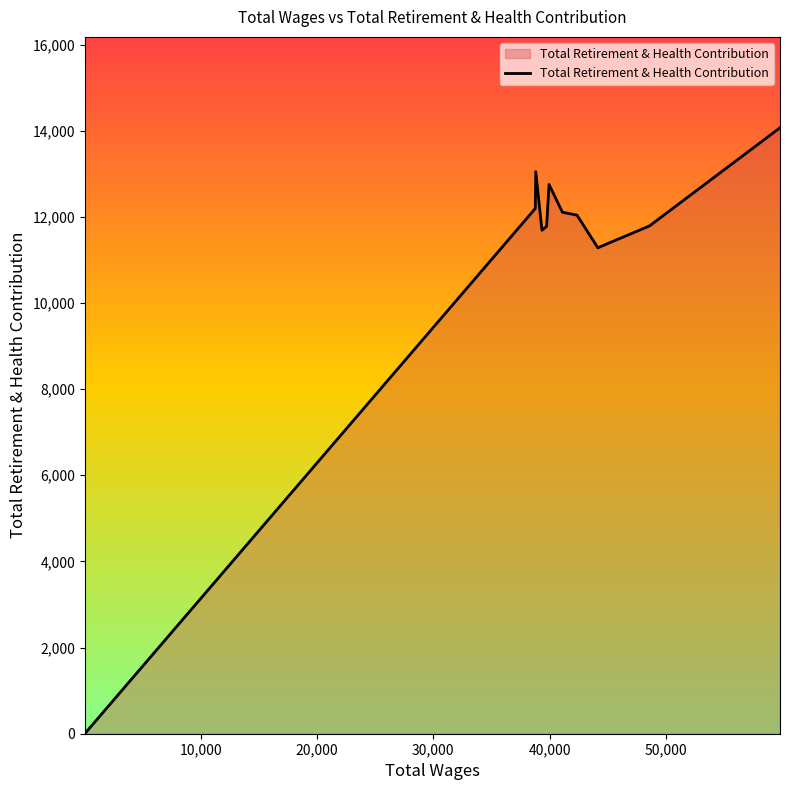

What is the difference between the maximum and minimum values?

14064